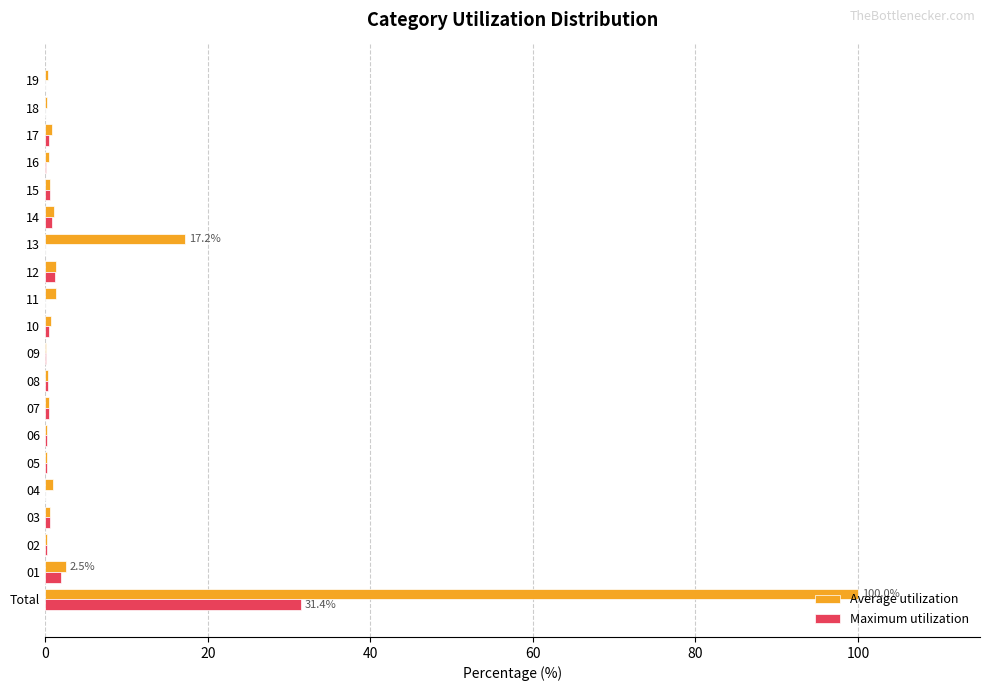

At which label does Maximum utilization reach its peak?

Total